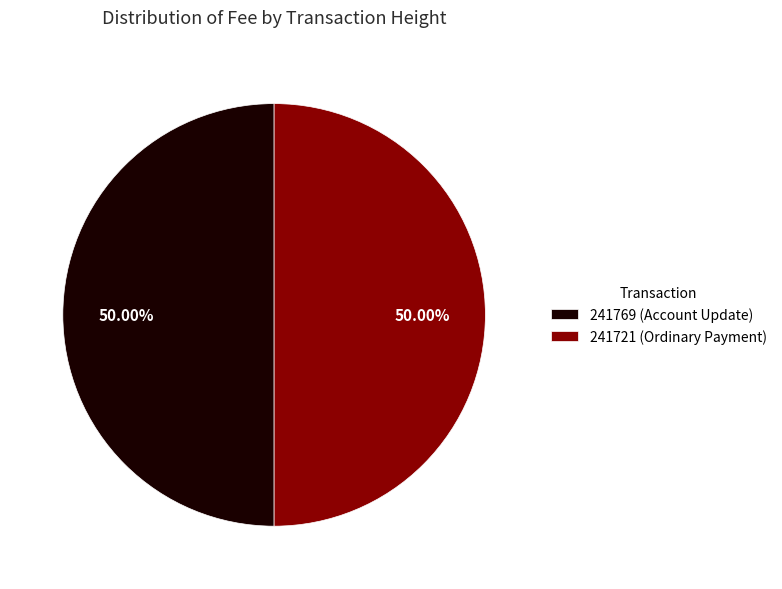

Count the number of slices in the pie.

2